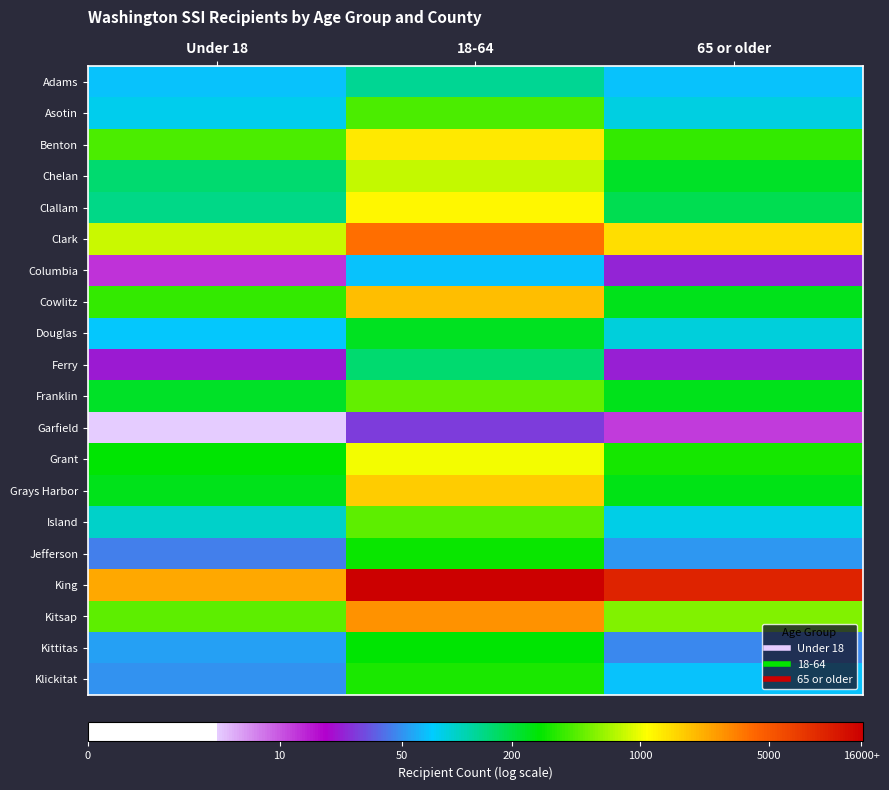

At which category does the chart reach its peak across all series?

18-64